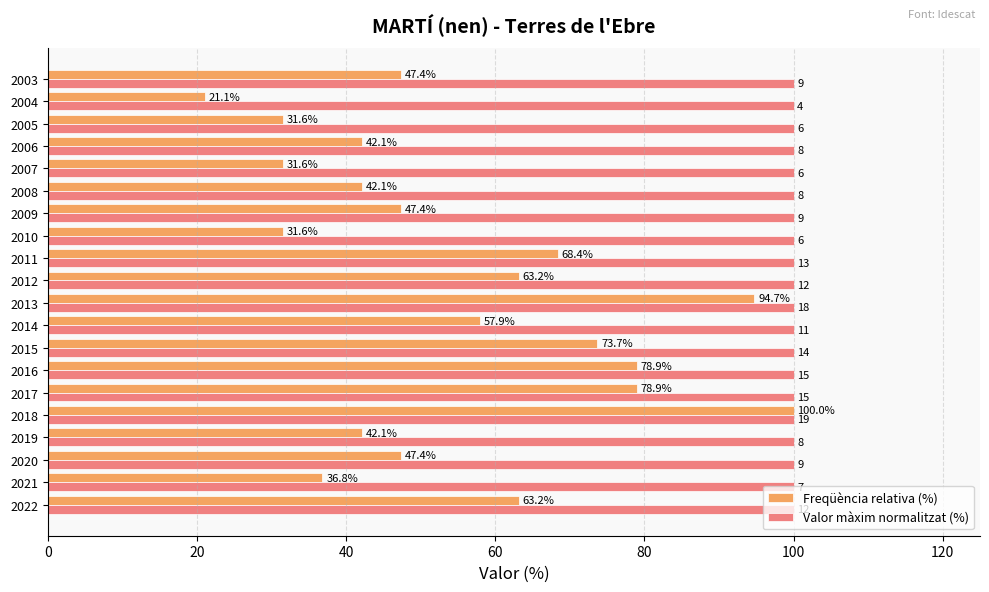

Which series has the widest spread of values?

Freqüència relativa (%)